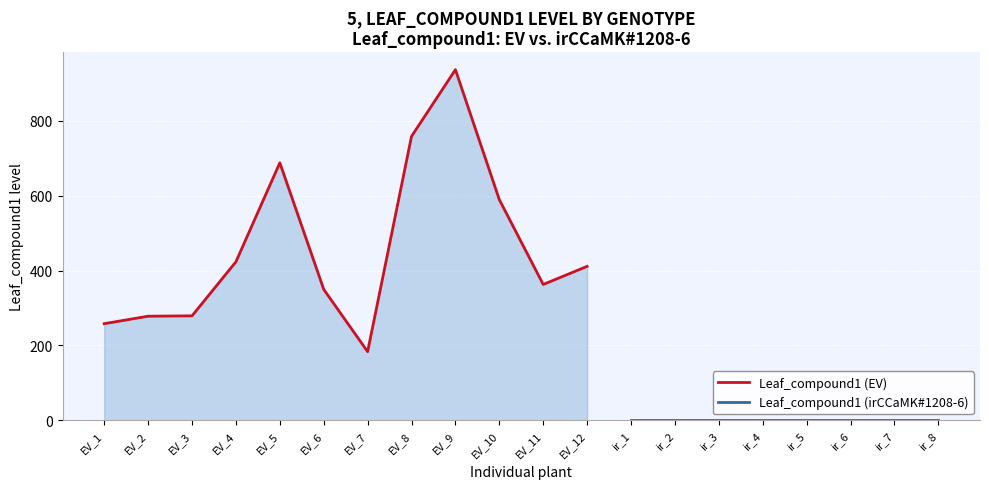

List the labels in order of value, largest first.

EV_9, EV_8, EV_5, EV_10, EV_4, EV_12, EV_11, EV_6, EV_3, EV_2, EV_1, EV_7